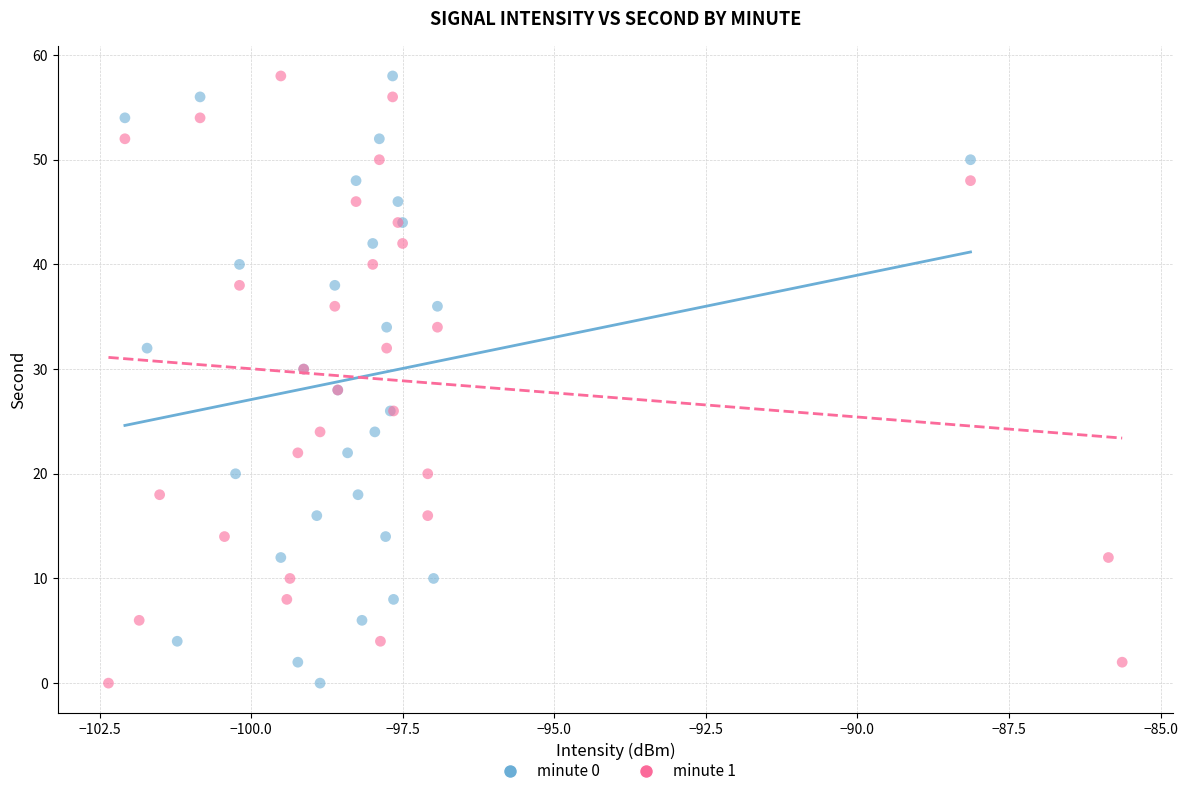

What are all the series names shown in the legend?

minute 0, minute 1